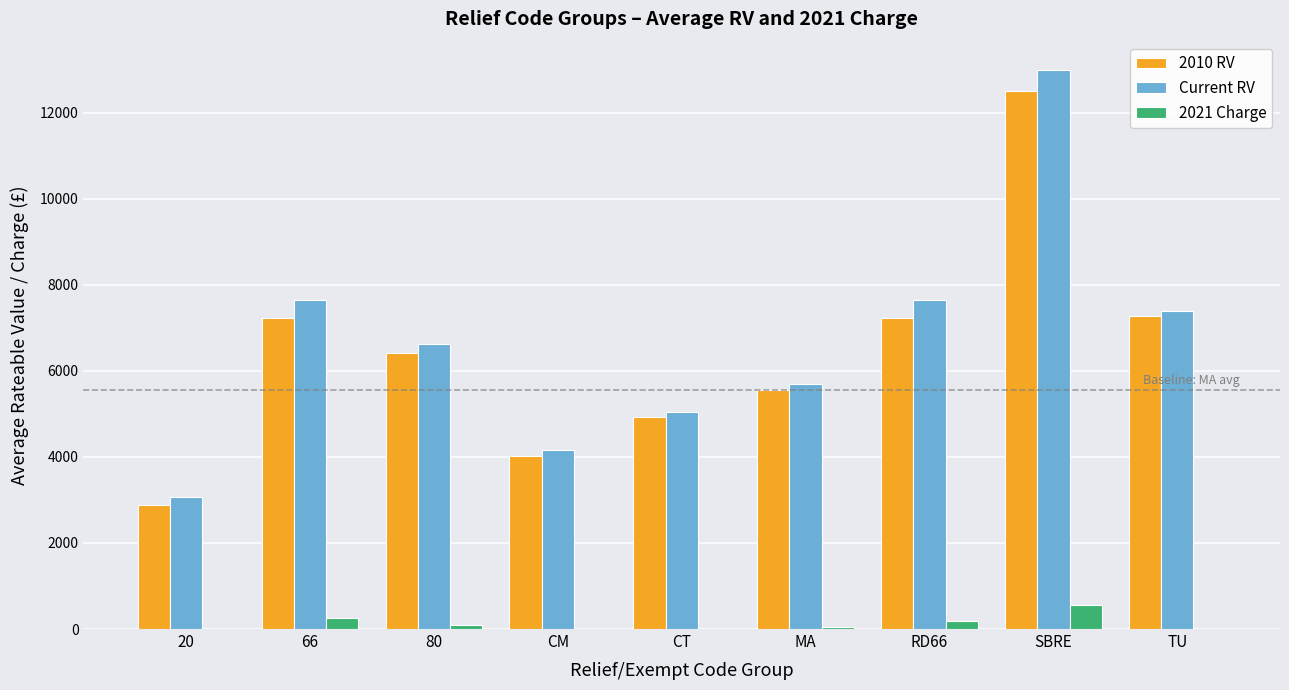

Between CT and RD66, which series saw the biggest shift?

Current RV